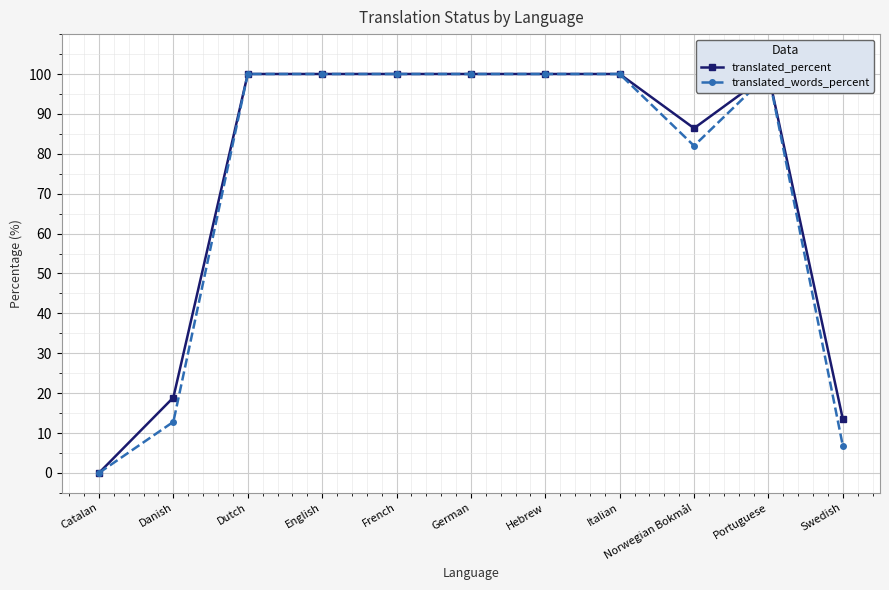

What are all the series names shown in the legend?

translated_percent, translated_words_percent